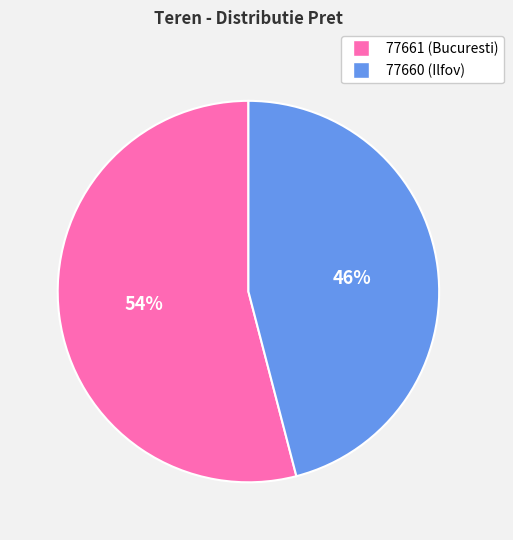

To the nearest percent, what is the difference between the largest and smallest slice percentages?

8%